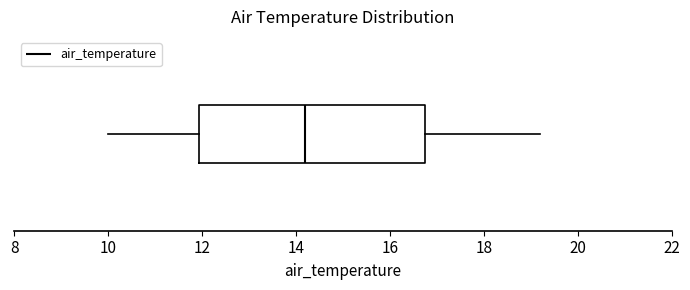

Where is the right edge of the box on the x-axis? The values are not printed on the chart, so give them approximately, as read against the axis.

16.8